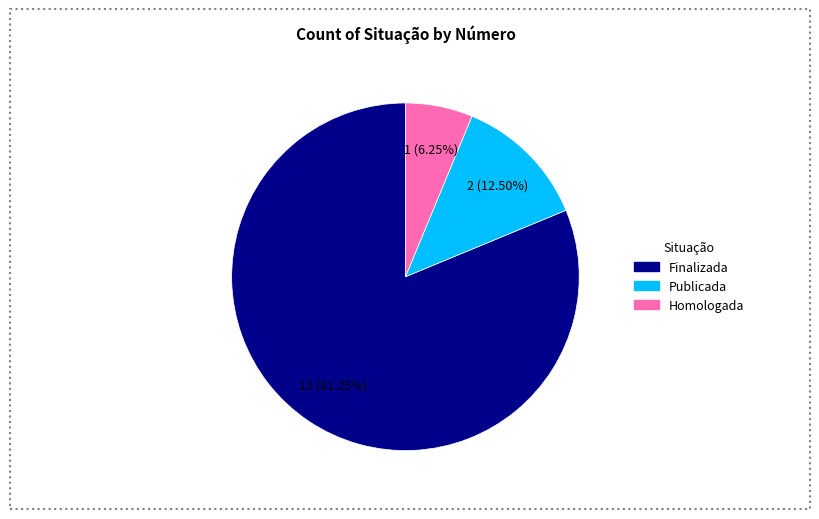

Rank the categories by value from highest to lowest.

Finalizada, Publicada, Homologada